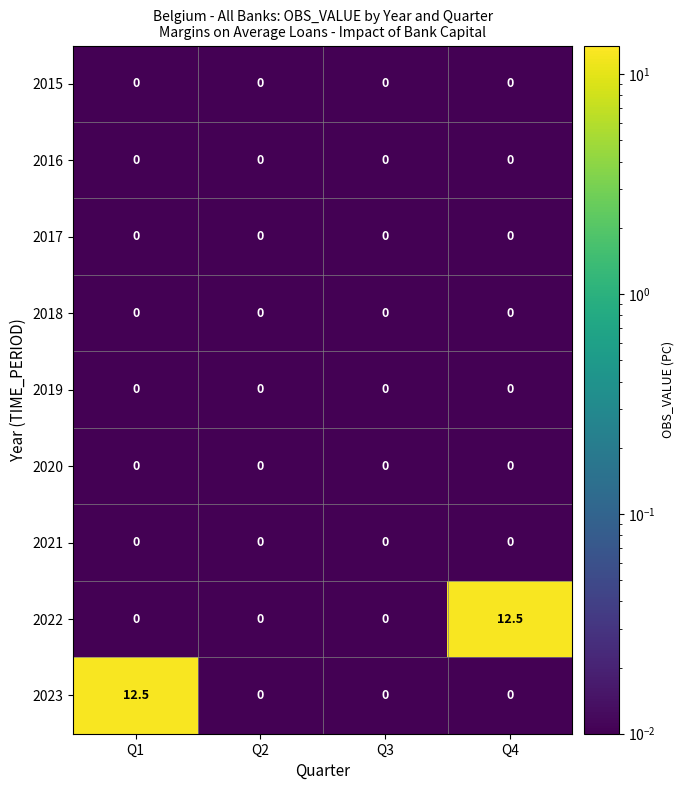

The 2015 series shows 0.0 at Q2. True or false?

True